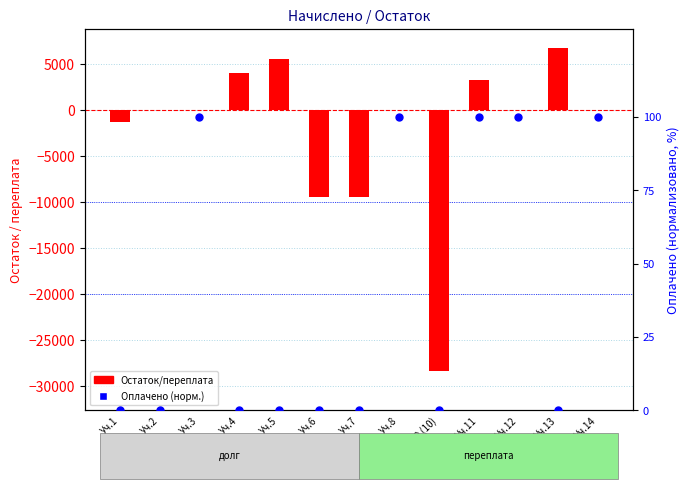

At which category is the sum across all series the highest?

Уч.13